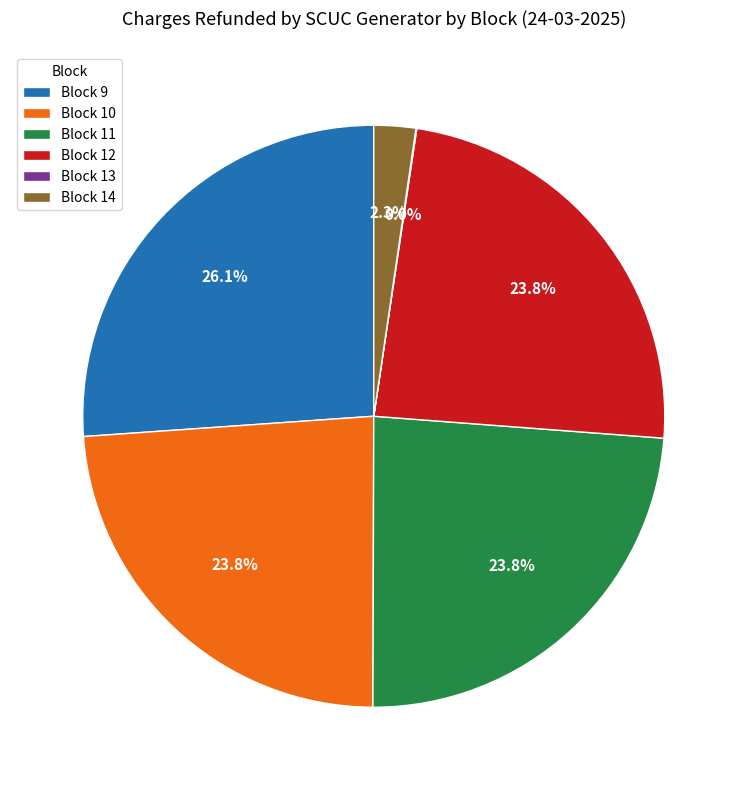

To the nearest percent, what is the average slice percentage?

17%